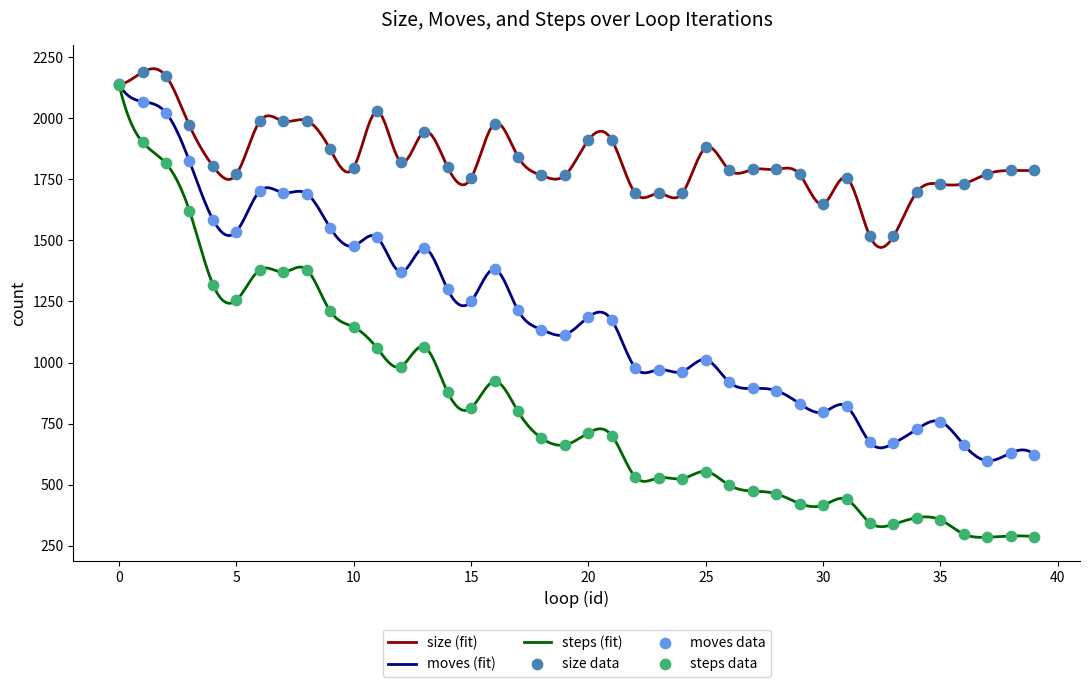

Which series has the largest total across all categories?

size